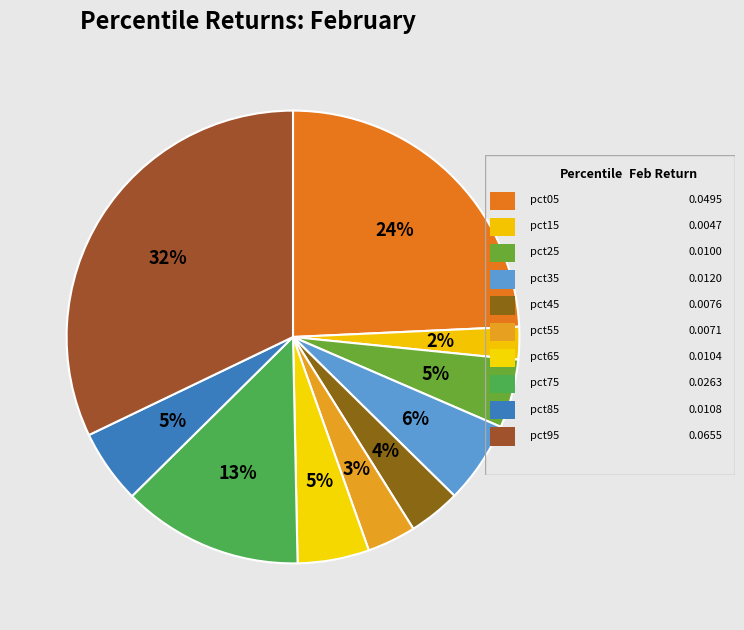

Which slice is the smallest?

pct15